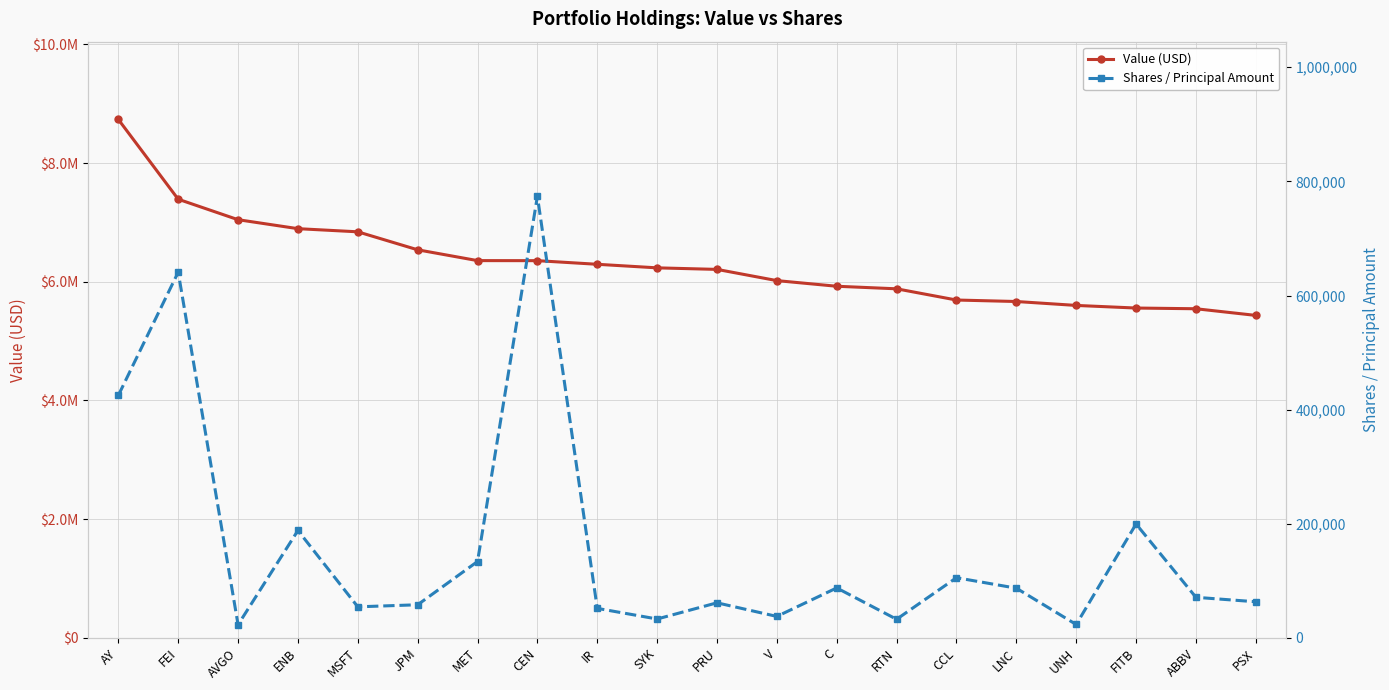

True or false: Shares / Principal Amount and Value (USD) intersect in this chart.

False